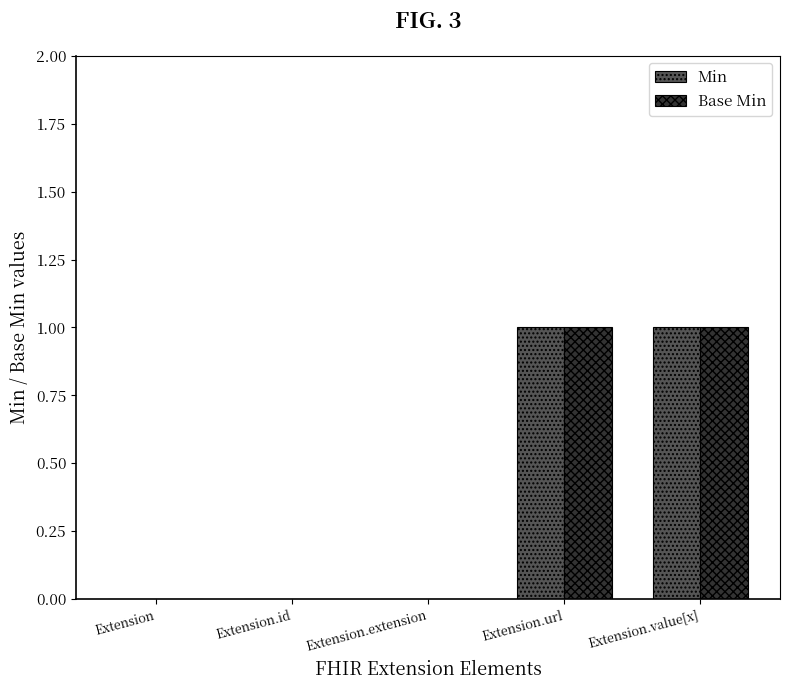

Is it true that Base Min equals 0 at Extension.extension?

True